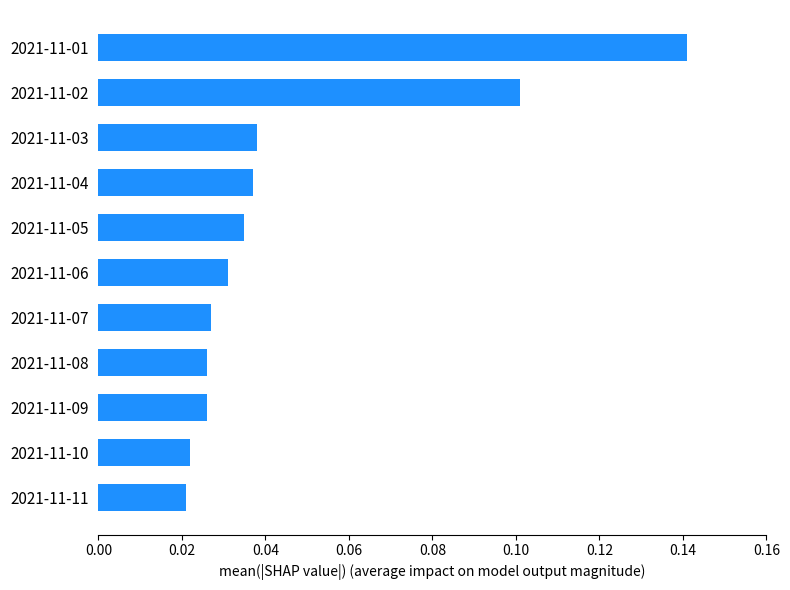

Which has a higher value, 2021-11-04 or 2021-11-11?

2021-11-04